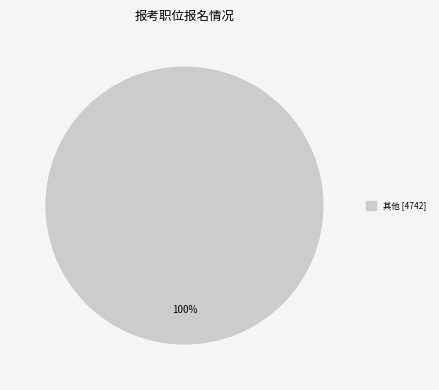

Is there any slice that represents more than half of the pie?

Yes